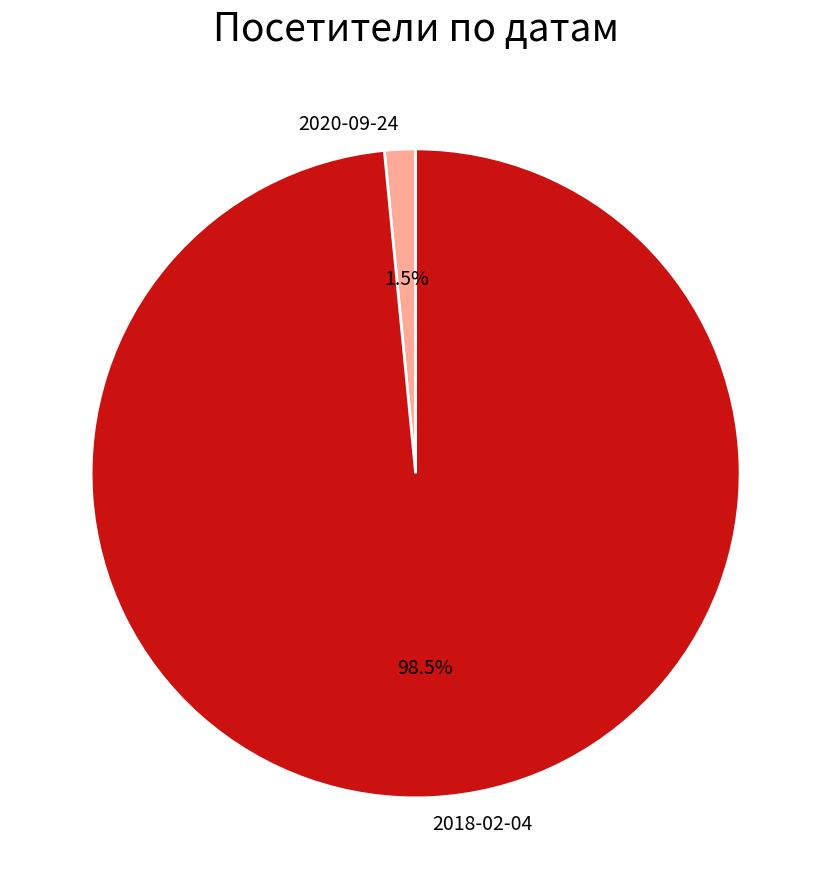

Count the number of slices in the pie.

2